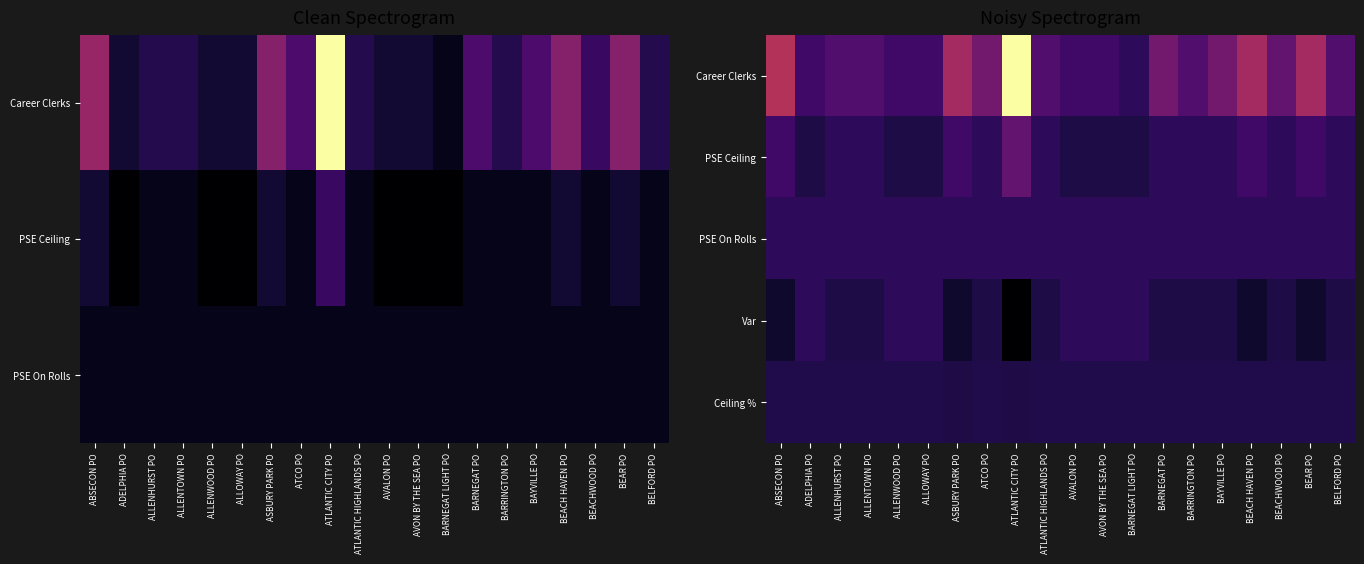

Is the value of PSE On Rolls at BAYVILLE PO greater than the value of PSE Ceiling at ADELPHIA PO?

Yes